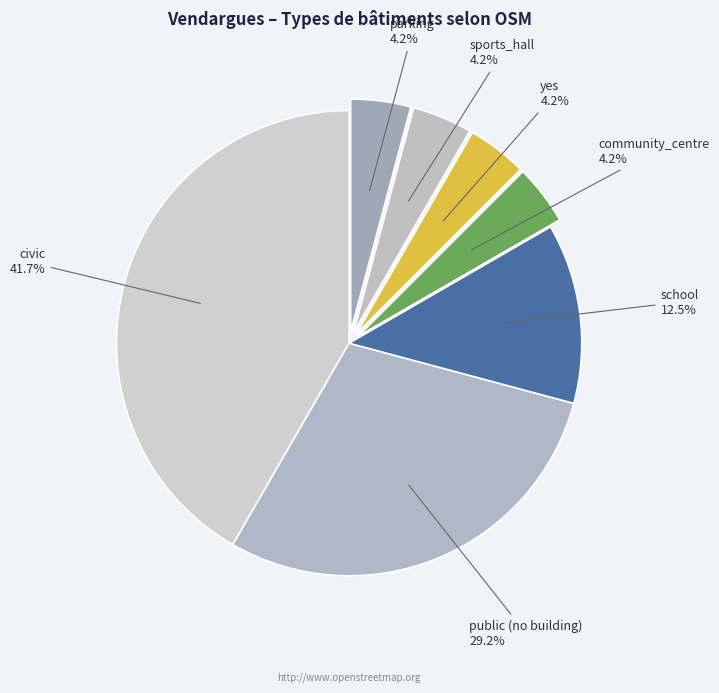

What is the ratio of the value at public (no building) to the value at school?

2.3